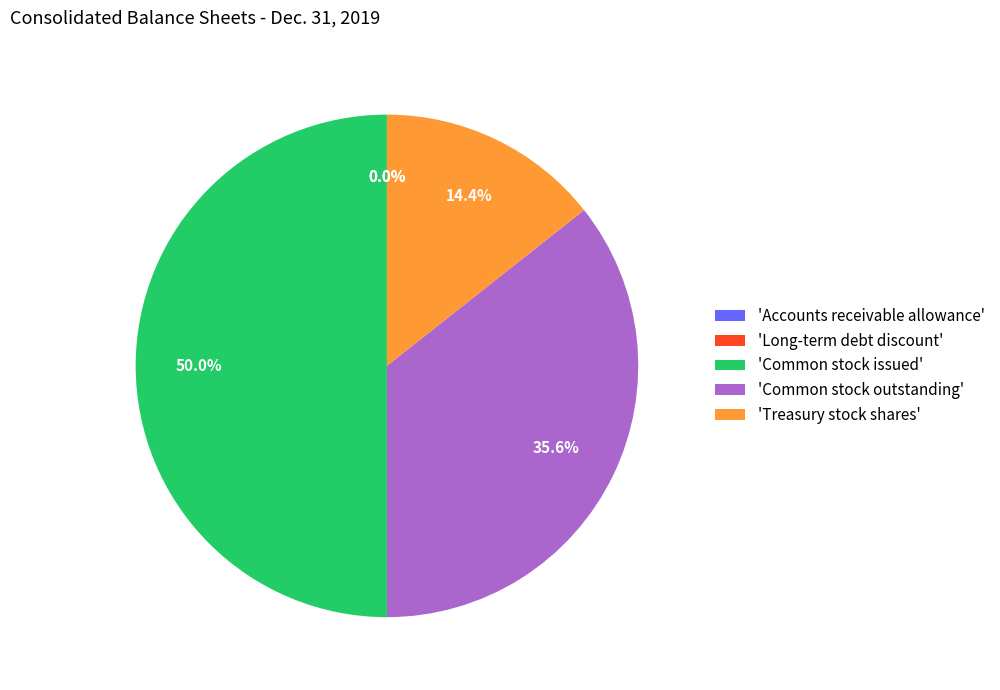

Combined, do 'Common stock issued' and 'Common stock outstanding' account for over 50%?

Yes